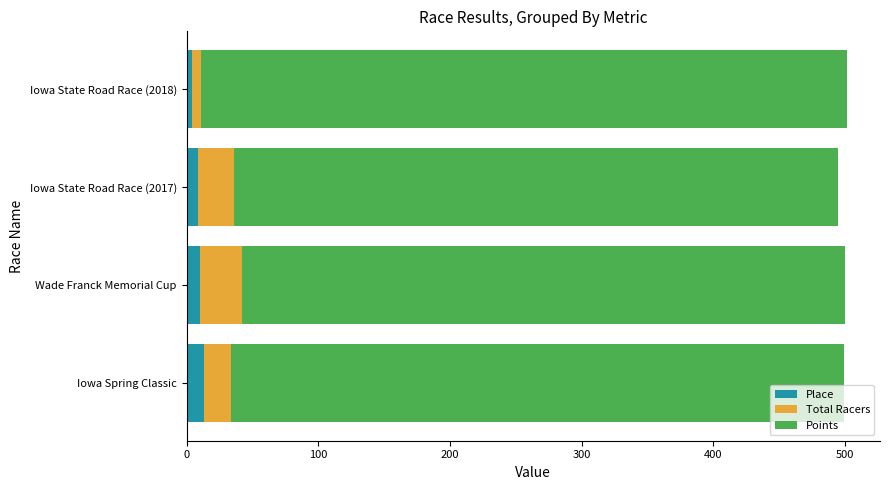

What is the sum of all Place values?

36.0